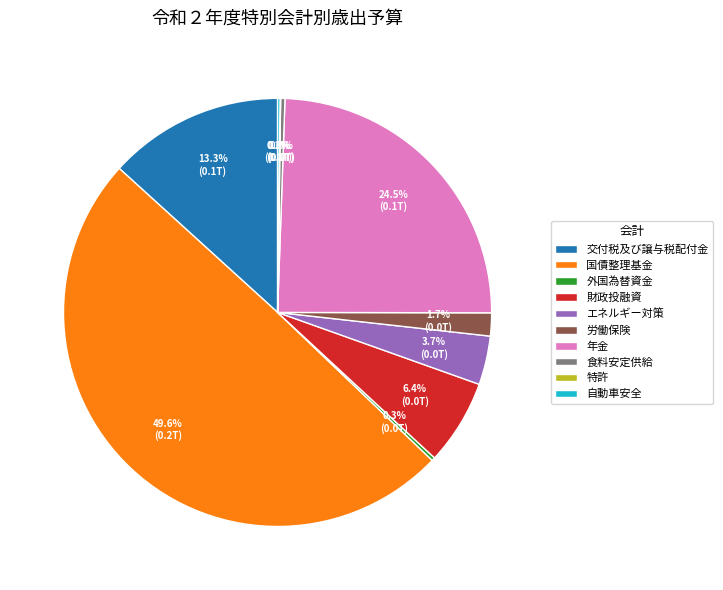

What is the largest slice in the pie chart?

国債整理基金